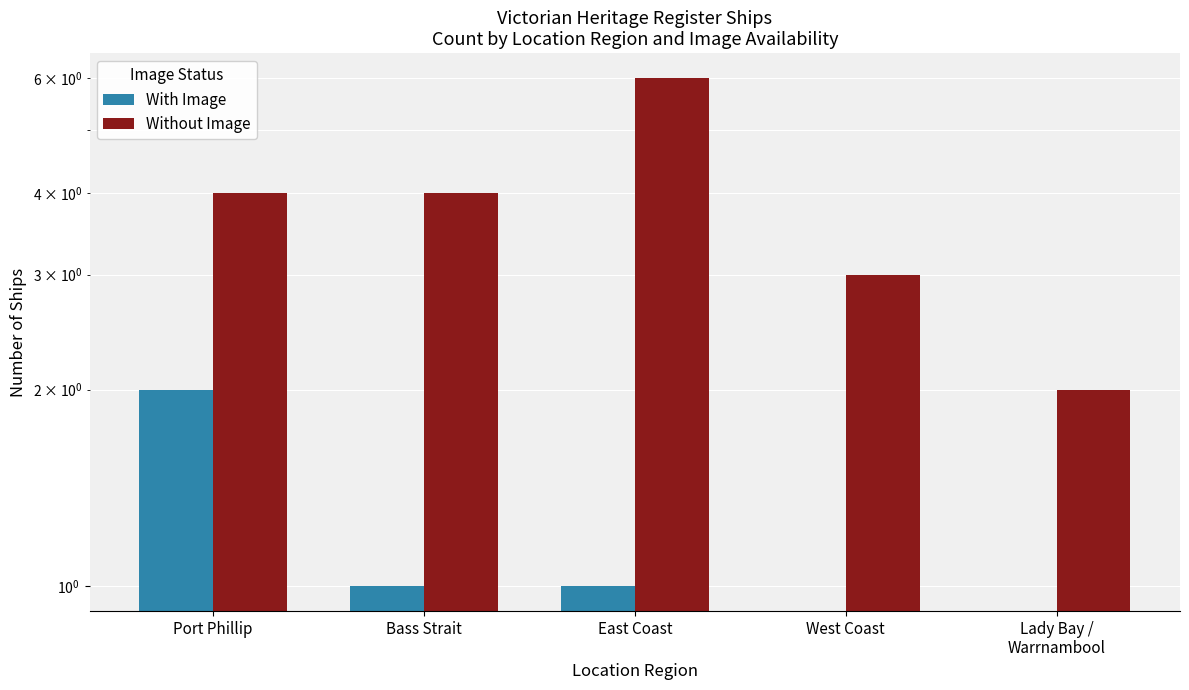

What is the spread (max minus min) of values at Lady Bay /
Warrnambool?

2